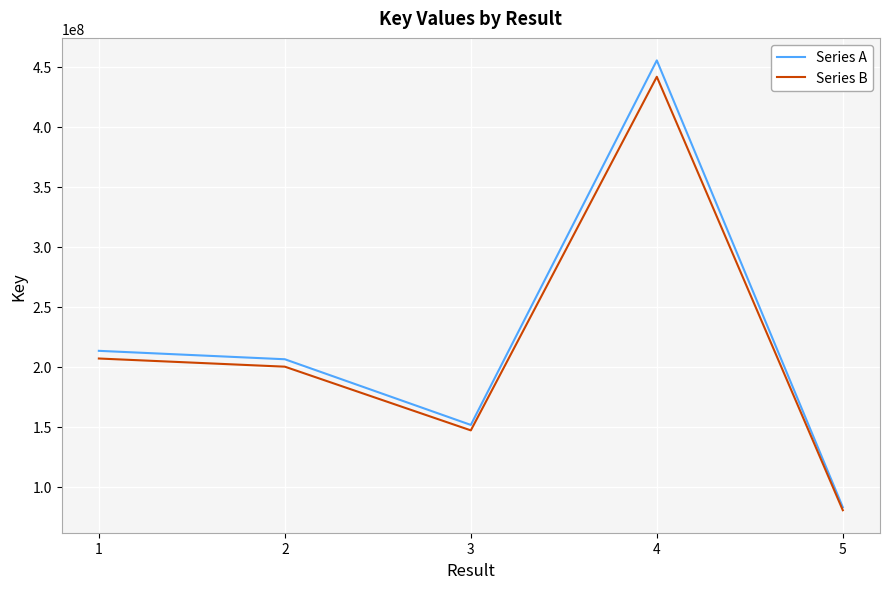

What is the difference between the second highest and minimum values in the Series A series?

130332956.0